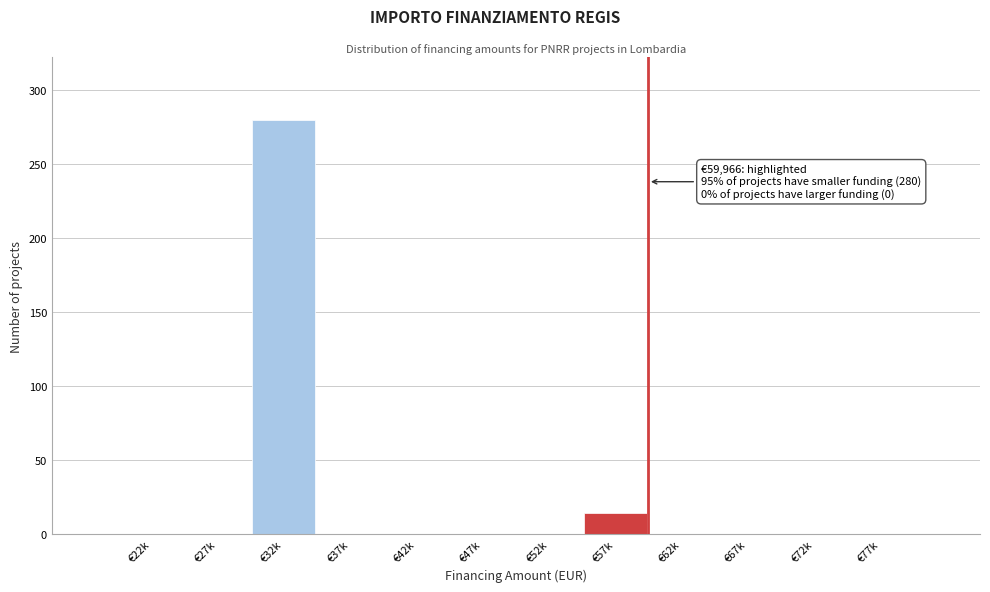

Reading left to right, extract all data points from this chart.

€22k=0	€27k=0	€32k=280	€37k=0	€42k=0	€47k=0	€52k=0	€57k=14	€62k=0	€67k=0	€72k=0	€77k=0